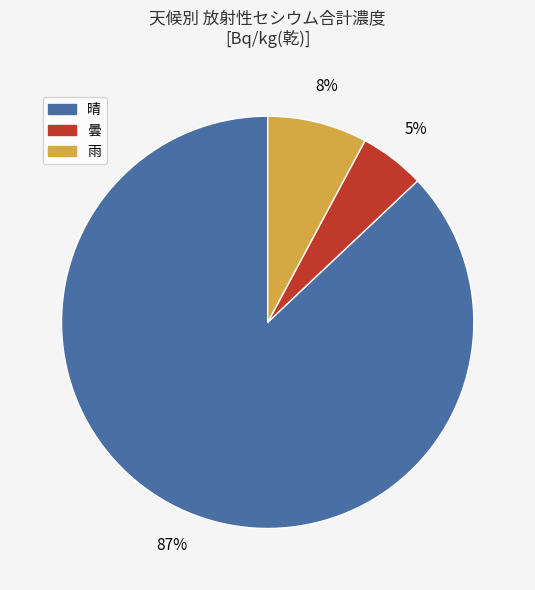

Which slice is the largest?

晴